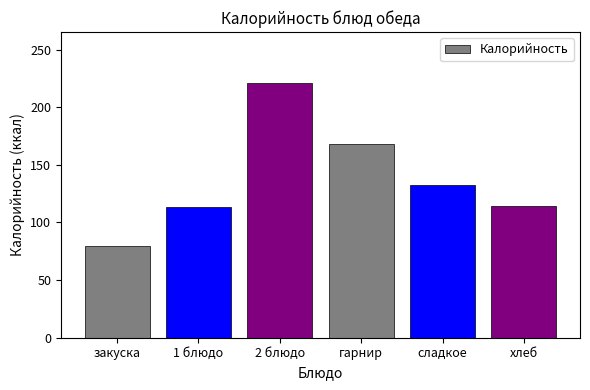

Are the bars grouped side by side (vs. stacked)?

No